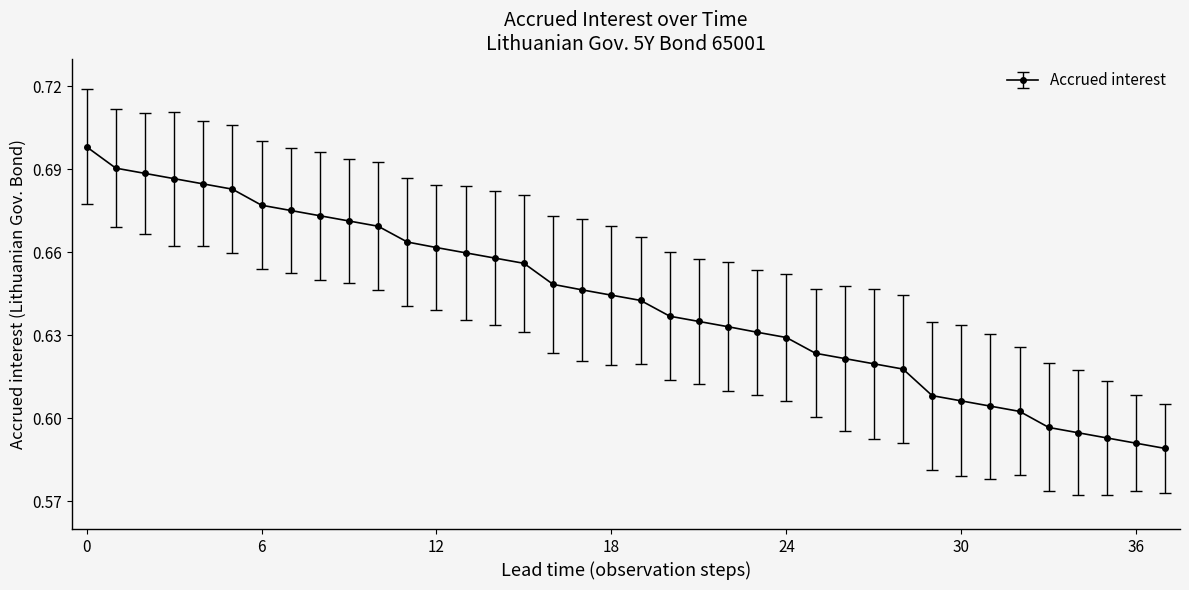

Count the values in the range 0 to 1.

38